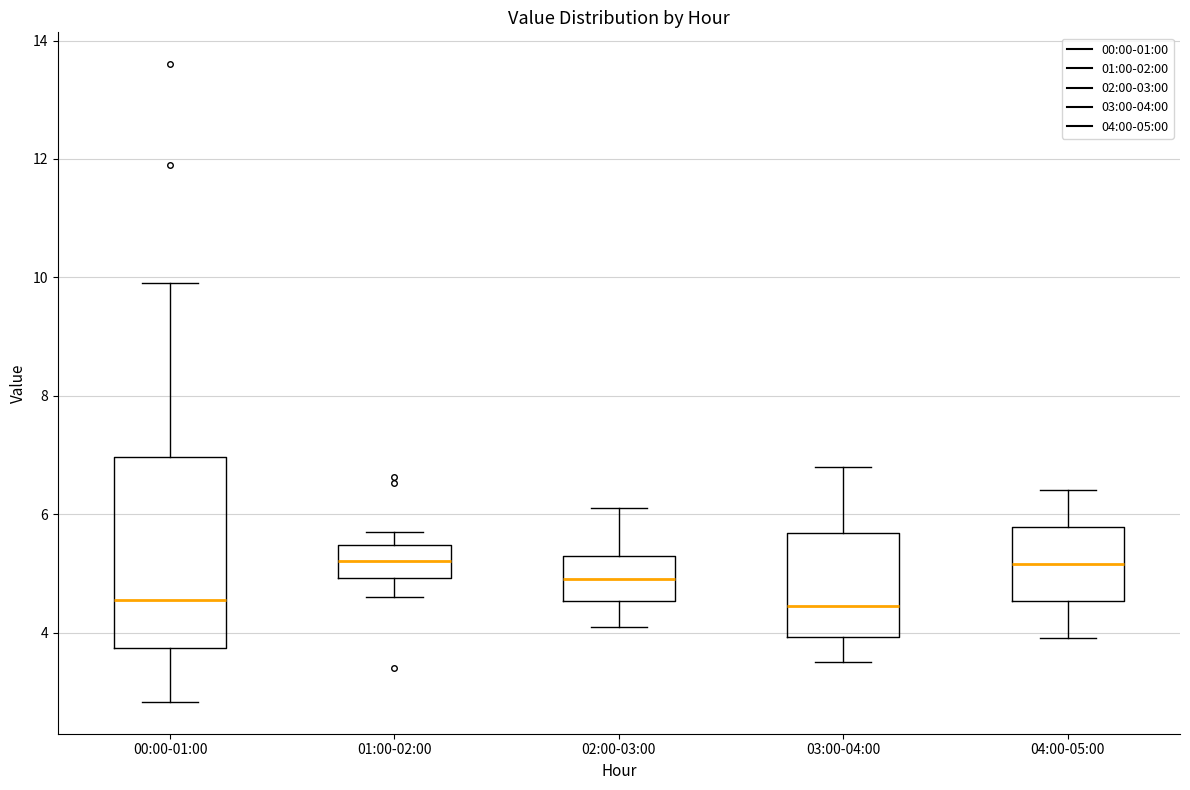

Reading left to right, transcribe this box plot: for each box, give where its median line is, the range the box spans, and where its two whiskers end, as read against the y-axis. The values are not printed on the chart, so give them approximately, as read against the axis.

00:00-01:00: median 4.6, box 3.8 to 7.0, whiskers 2.8 to 10.0
01:00-02:00: median 5.2, box 5.0 to 5.4, whiskers 4.6 to 5.8
02:00-03:00: median 5.0, box 4.6 to 5.4, whiskers 4.2 to 6.2
03:00-04:00: median 4.4, box 4.0 to 5.6, whiskers 3.6 to 6.8
04:00-05:00: median 5.2, box 4.6 to 5.8, whiskers 4.0 to 6.4